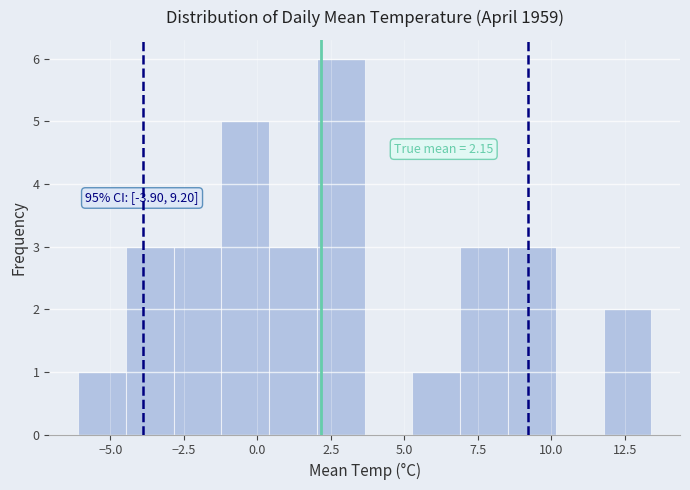

Read against the x-axis, roughly where is the centre of the tallest bar?

3.0